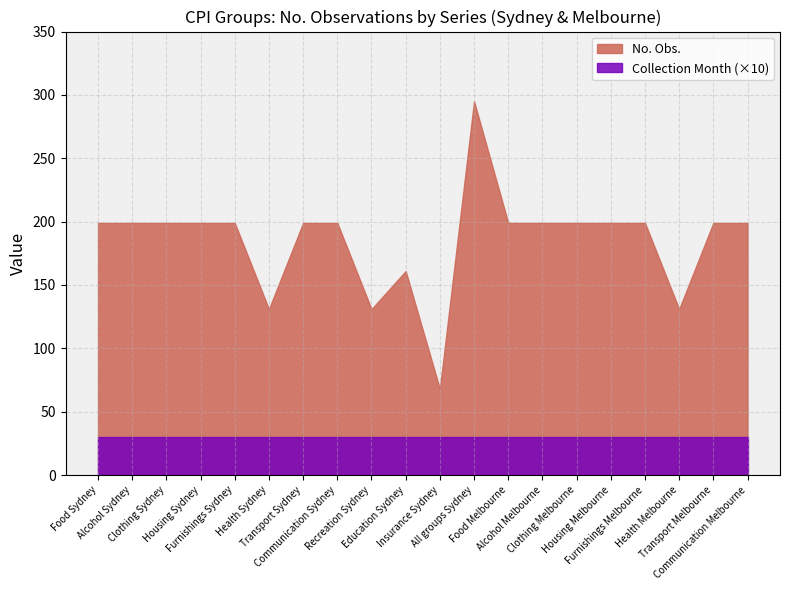

How many interior local valleys does the No. Obs. series have?

4